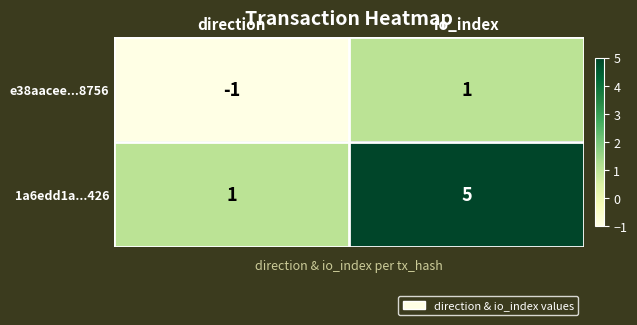

Which series has the widest spread of values?

1a6edd1a...426